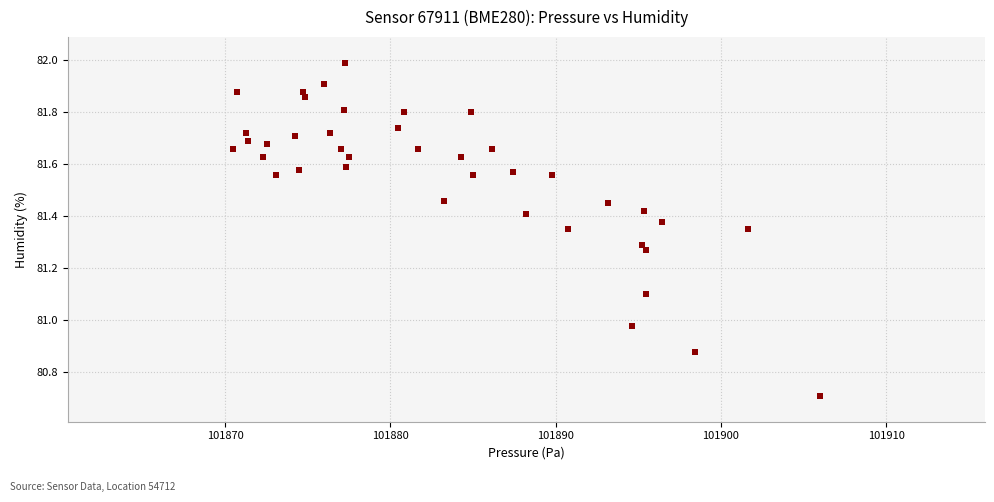

What is the range of Y values (max minus min)?

1.3